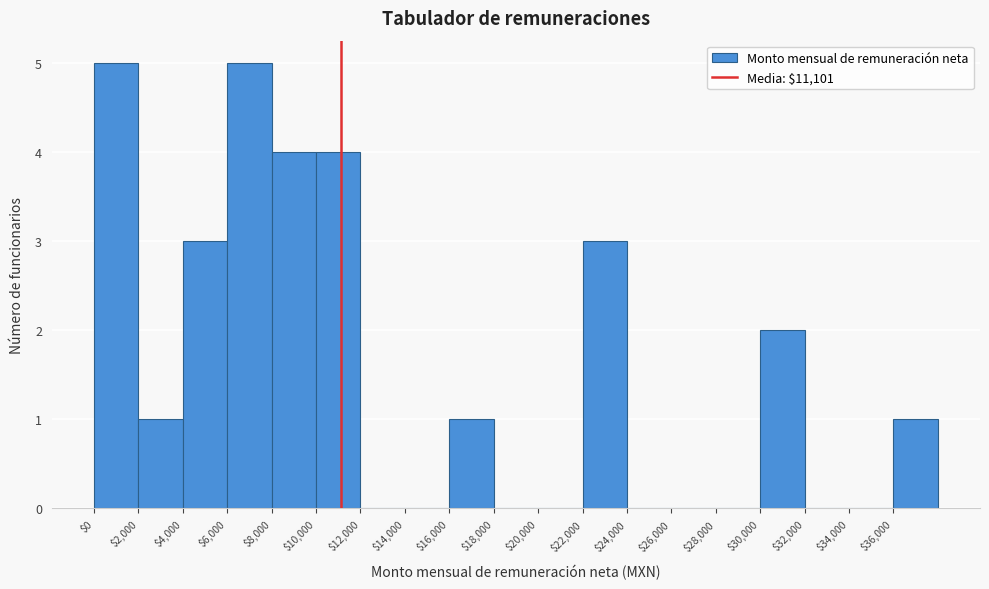

Reading left to right, list every bar in this chart as the range it spans on the x-axis followed by its height. The values are not printed on the chart, so give them approximately, as read against the axis.

0 to 2000: 5
2000 to 4000: 1
4000 to 6000: 3
6000 to 8000: 5
8000 to 10000: 4
10000 to 12000: 4
12000 to 14000: 0
14000 to 16000: 0
16000 to 18000: 1
18000 to 20000: 0
20000 to 22000: 0
22000 to 24000: 3
24000 to 26000: 0
26000 to 28000: 0
28000 to 30000: 0
30000 to 32000: 2
32000 to 34000: 0
34000 to 36000: 0
36000 to 38000: 1